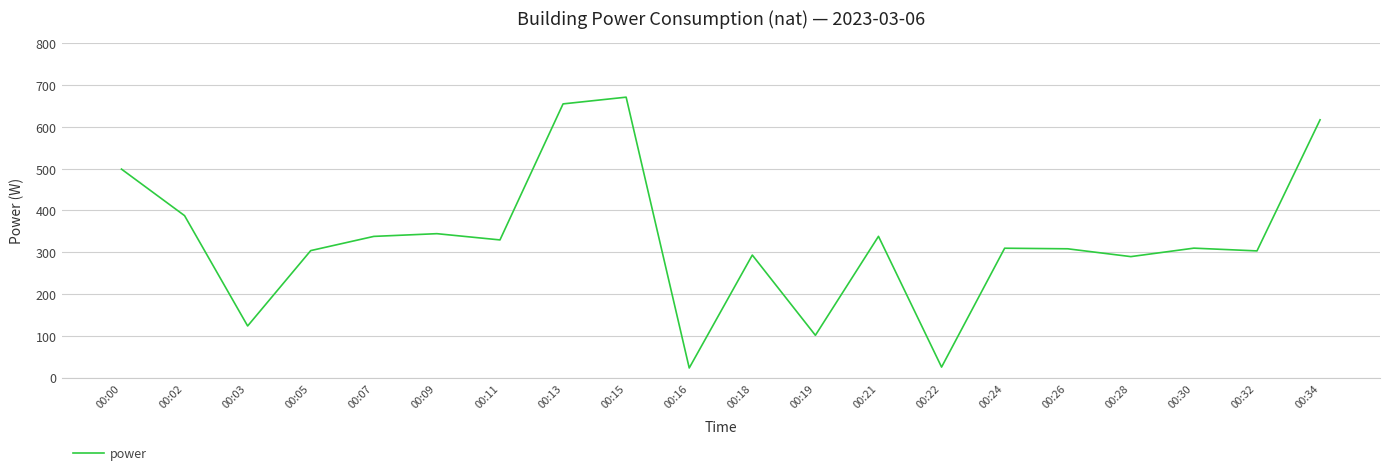

Where is the first local minimum?

00:03